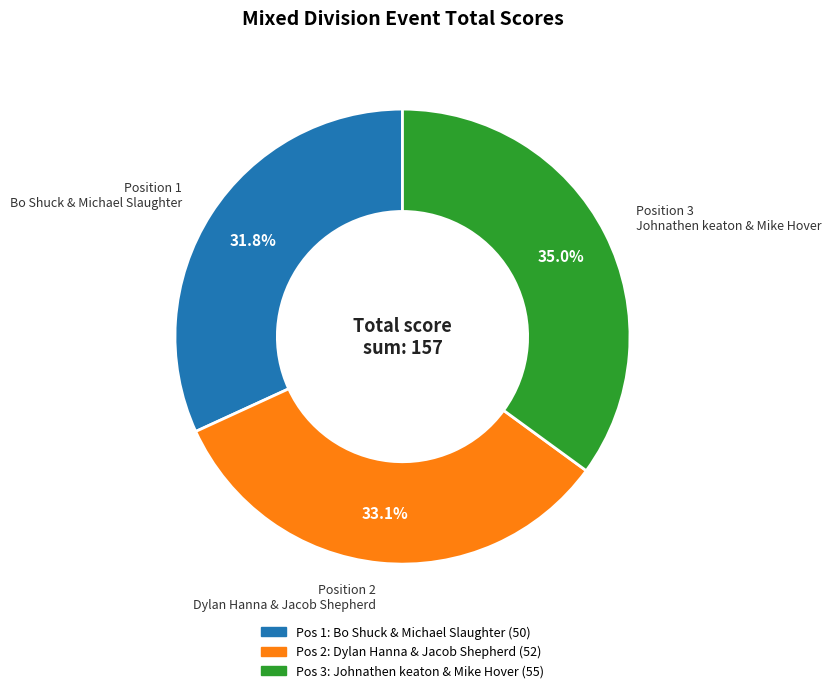

To the nearest percent, what is the combined percentage of Johnathen keaton & Mike Hover and Dylan Hanna & Jacob Shepherd?

68%